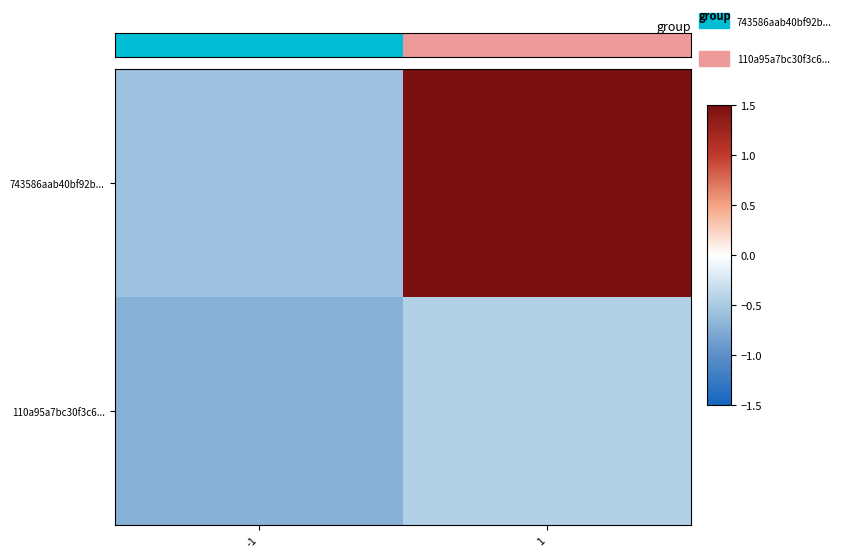

Reading left to right, transcribe all the data shown in this chart.

743586aab40bf92b...: -1=-0.6	1=1.5
110a95a7bc30f3c6...: -1=-0.7	1=-0.4